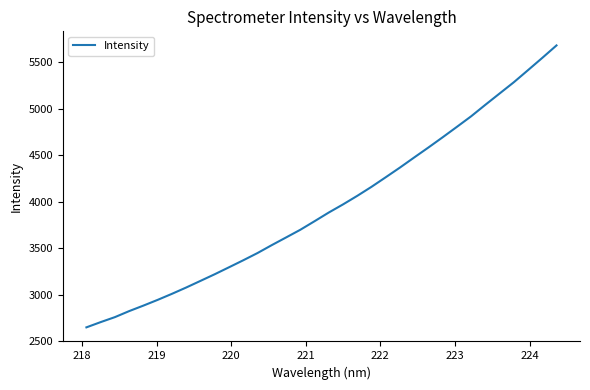

What is the greatest value displayed?

5677.7